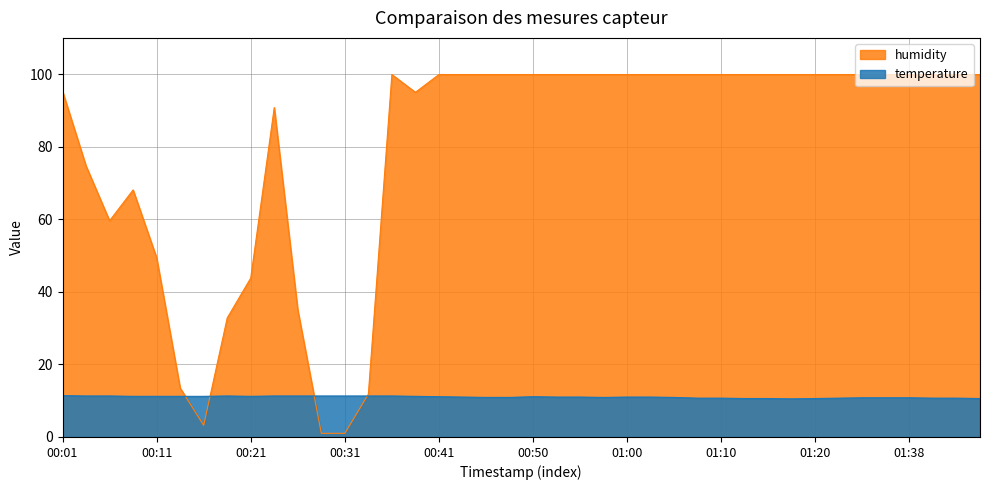

What is the difference between the highest and lowest values at 00:21?

32.6